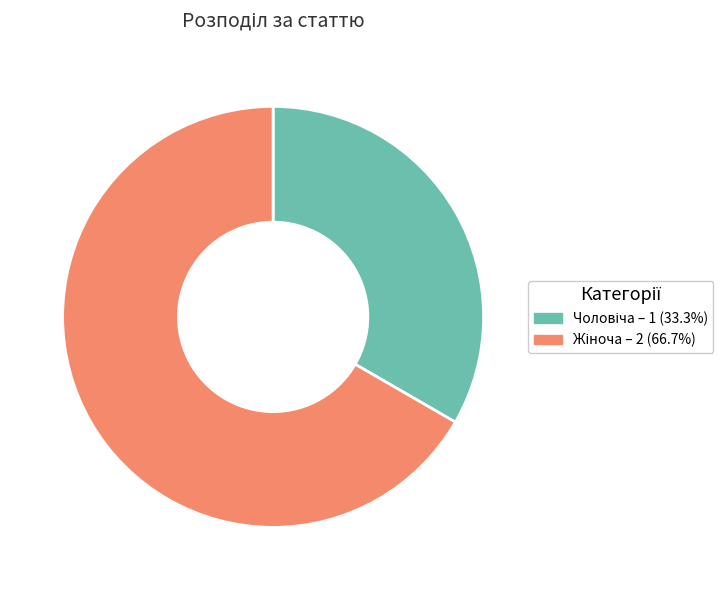

Is there any slice that represents more than half of the pie?

Yes